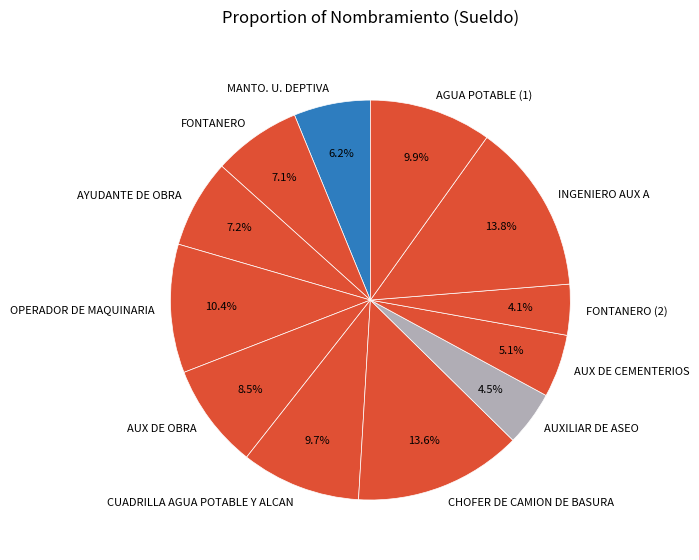

Do AUX DE OBRA and CHOFER DE CAMION DE BASURA together represent more than half of the pie?

No